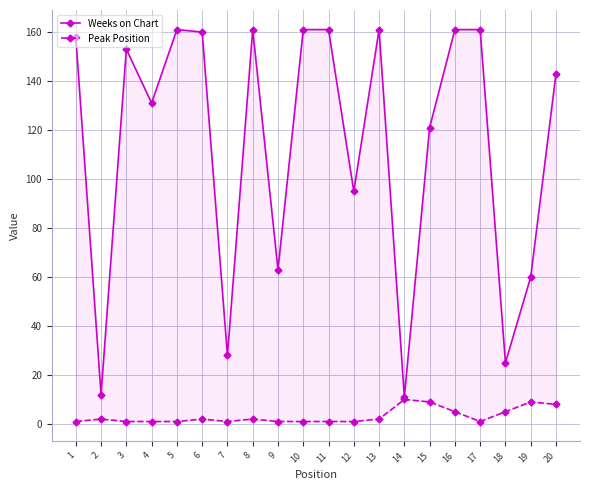

True or false: Peak Position and Weeks on Chart intersect in this chart.

False